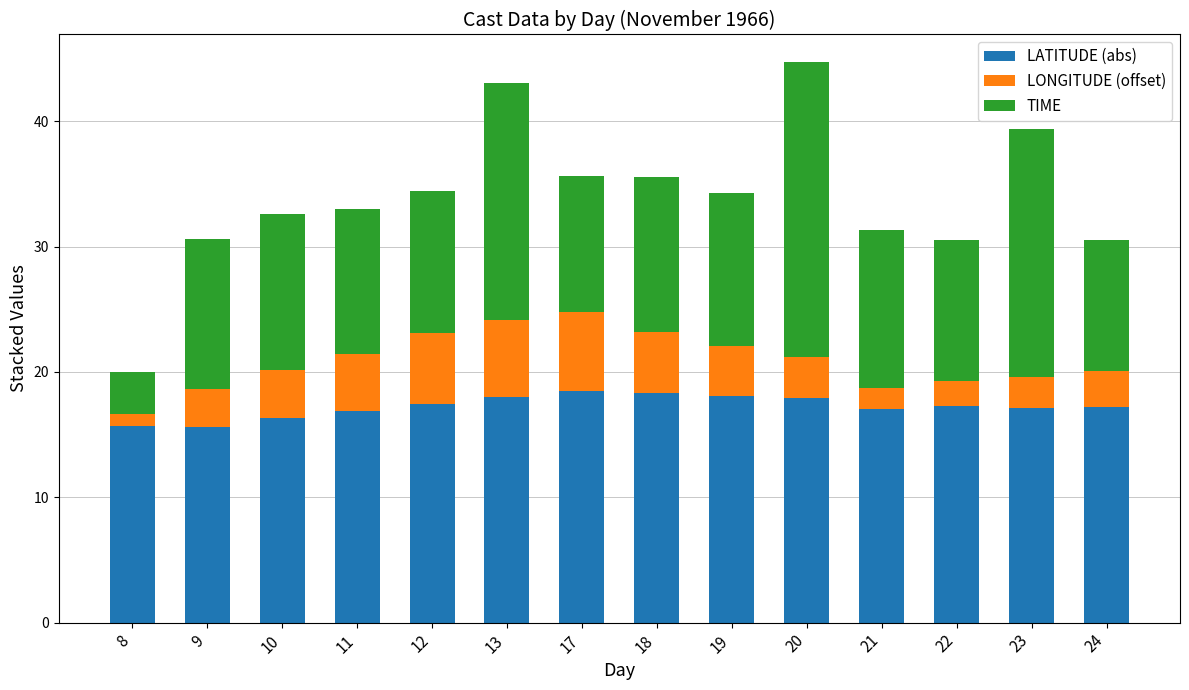

What is the average value of the LATITUDE (abs) series?

17.2